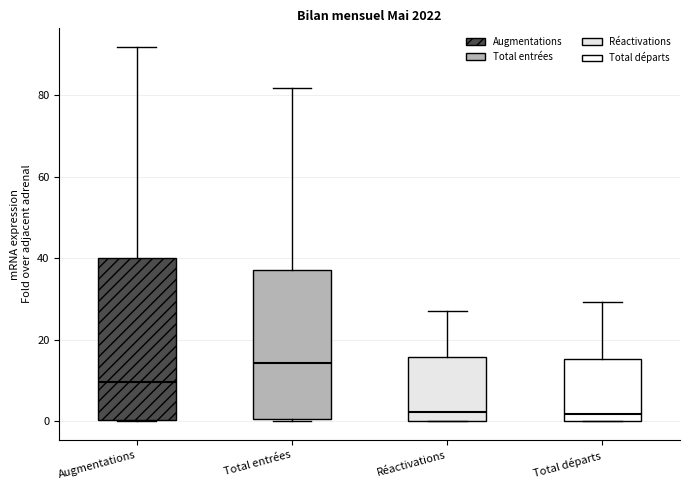

Reading left to right, transcribe this box plot: for each box, give where its median line is, the range the box spans, and where its two whiskers end, as read against the y-axis. The values are not printed on the chart, so give them approximately, as read against the axis.

Augmentations: median 10, box 0 to 40, whiskers 0 to 92
Total entrées: median 14, box 0 to 38, whiskers 0 (just below the box's lower edge) to 82
Réactivations: median 2, box 0 to 16, whiskers 0 to 28
Total départs: median 2, box 0 to 16, whiskers 0 to 30